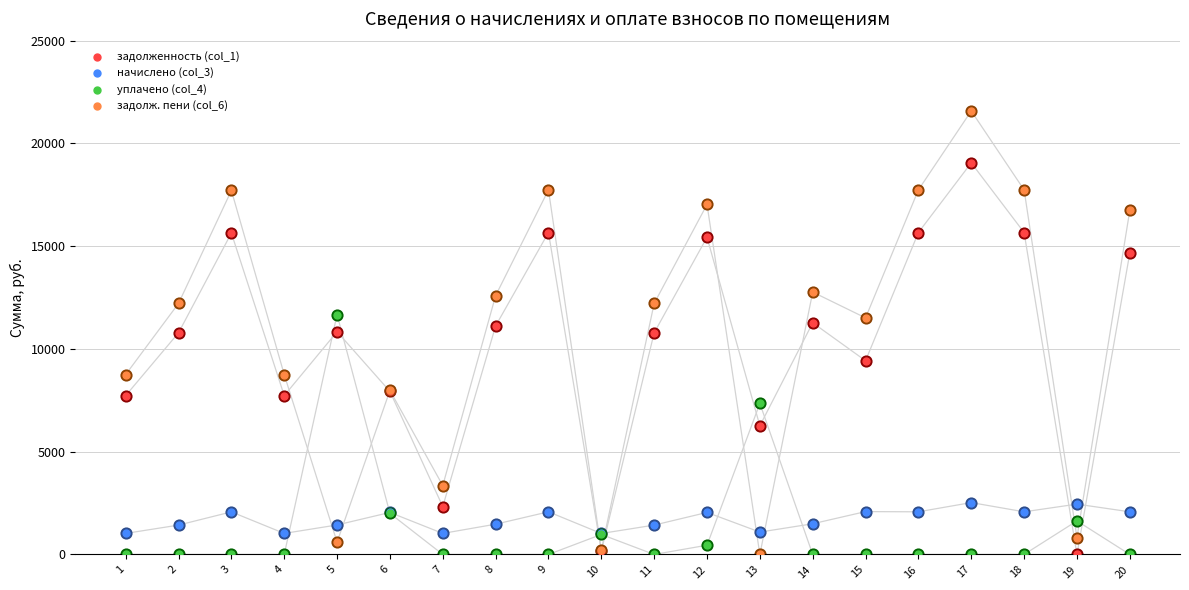

Which series has the largest total across all categories?

задолж. пени (col_6)